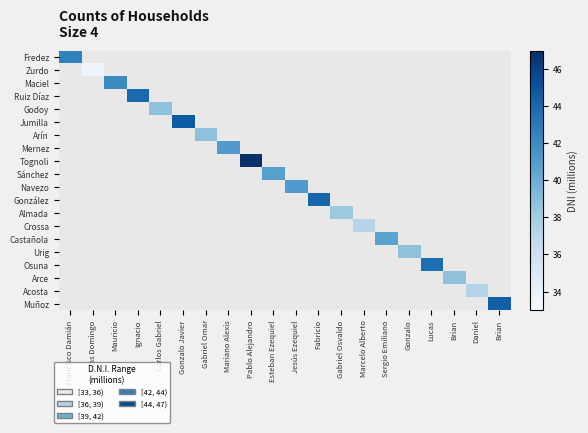

Which has a higher value, Carlos Gabriel or Mariano Alexis?

Carlos Gabriel